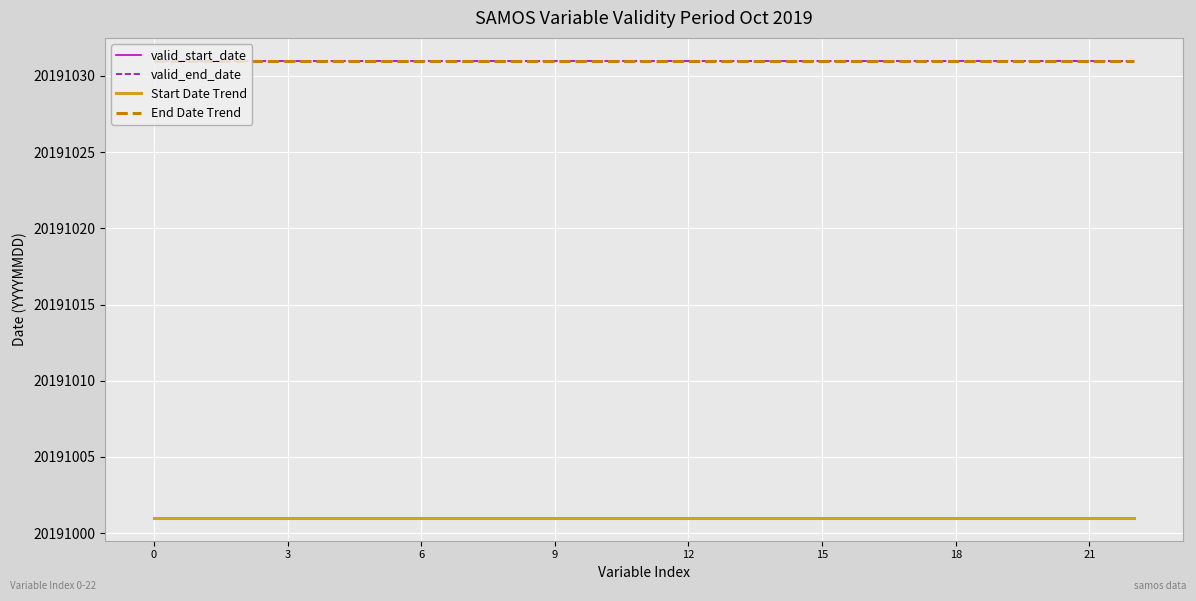

What is the value of the valid_start_date point at the 1st from the left?

20191001